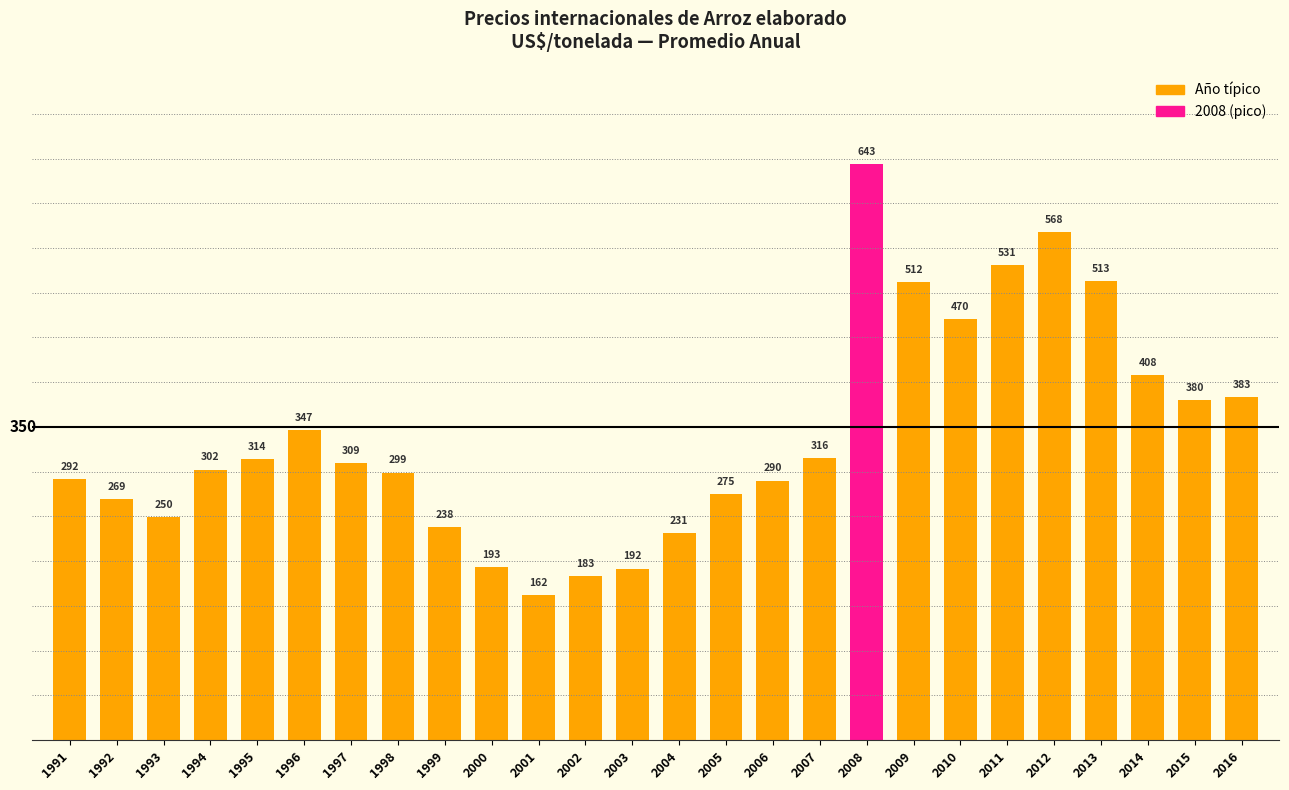

What is the value of the 1st bar from the left?

291.6